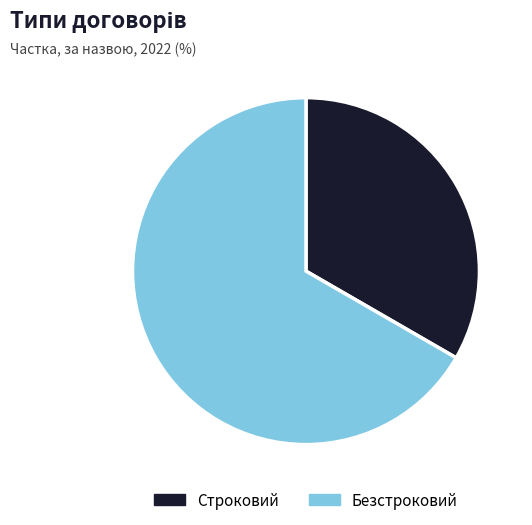

The Безстроковий slice represents 67% of the pie. True or false?

True